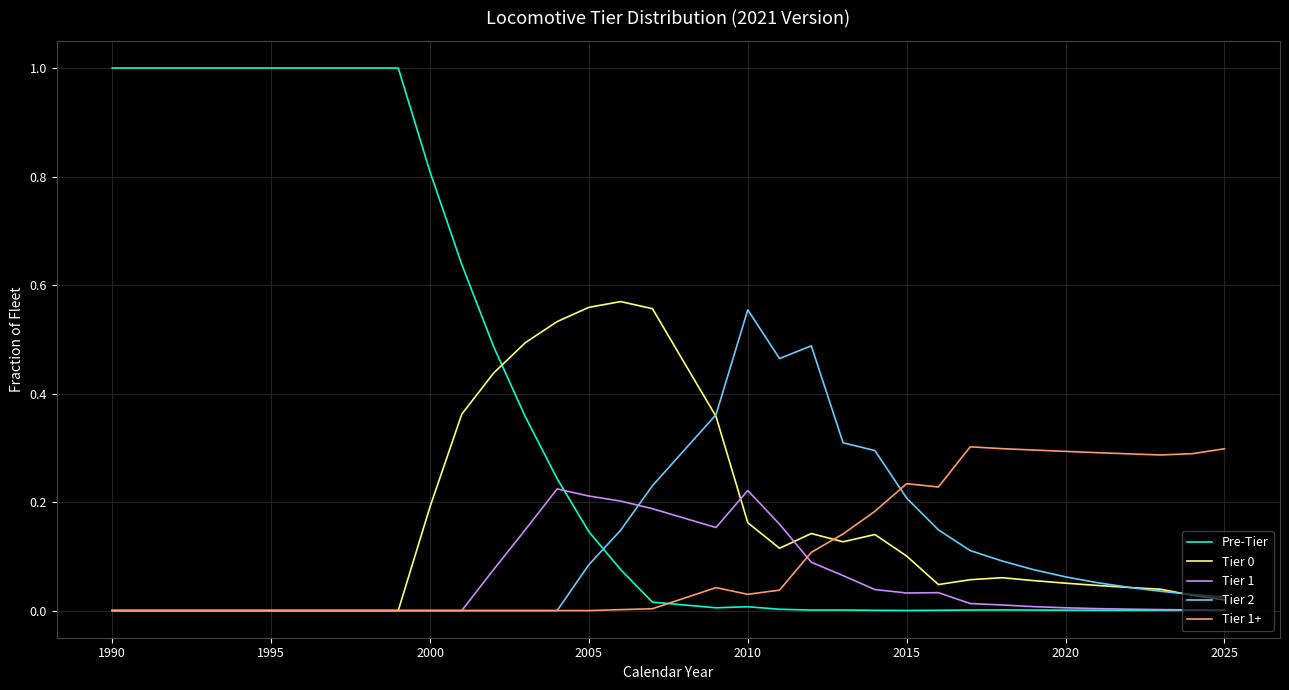

Which series has the widest spread of values?

Pre-Tier